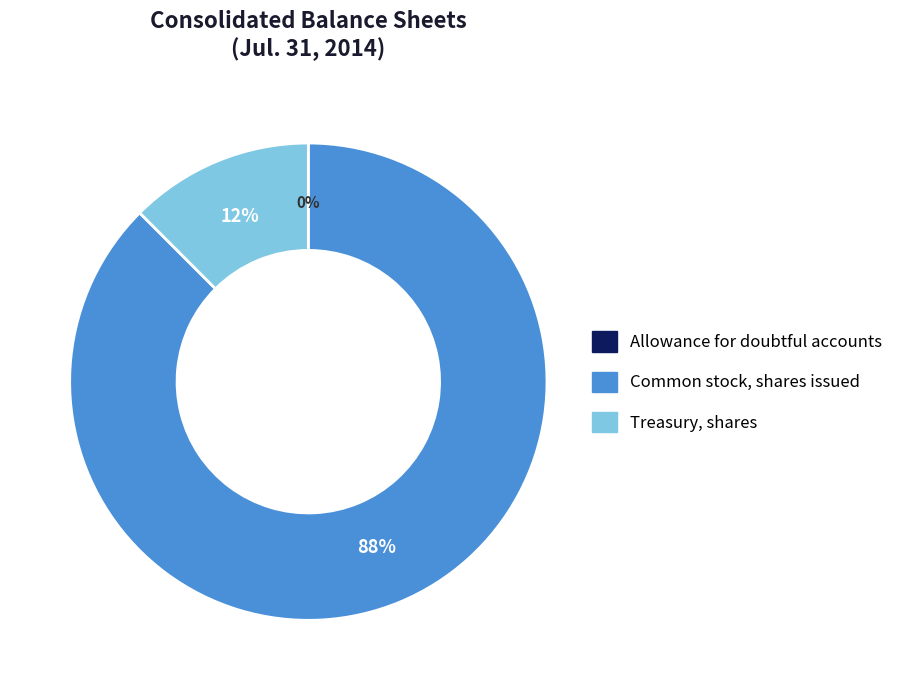

What percentage is the Treasury, shares slice, to the nearest percent?

12%